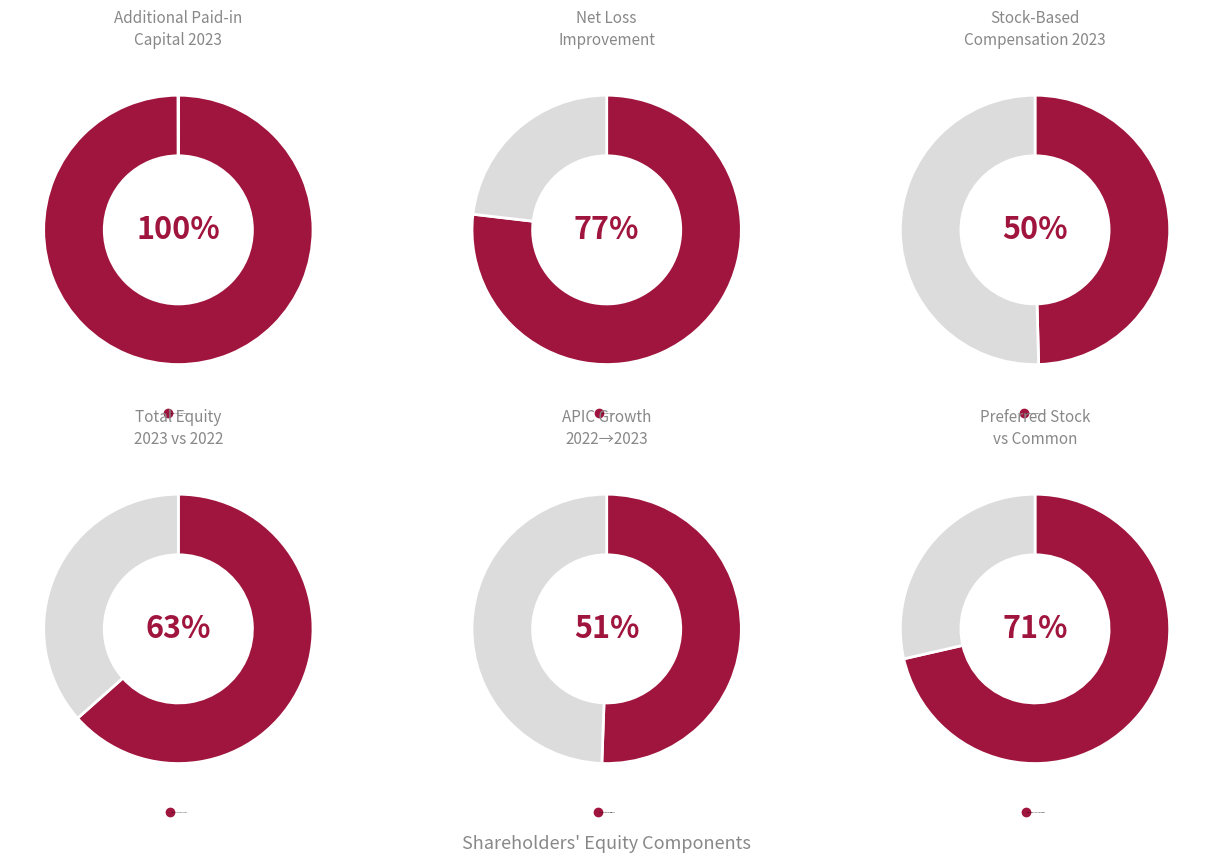

True or false: Dec. 31, 2023 accounts for 37% of the total.

True